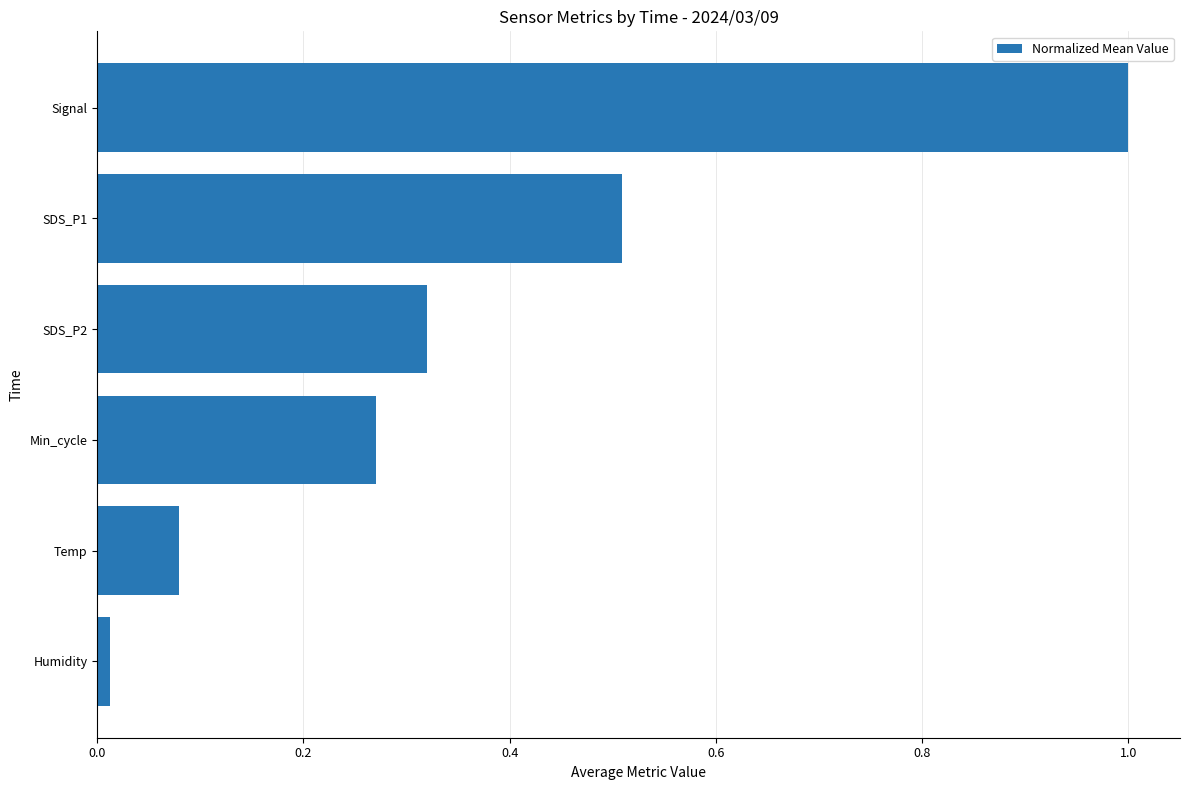

How many data points does each series have?

6